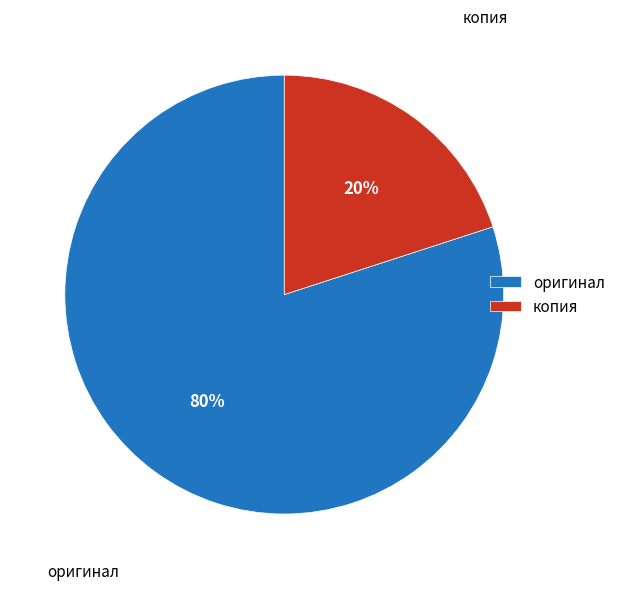

To the nearest percent, what is the difference between the largest and smallest slice percentages?

60%